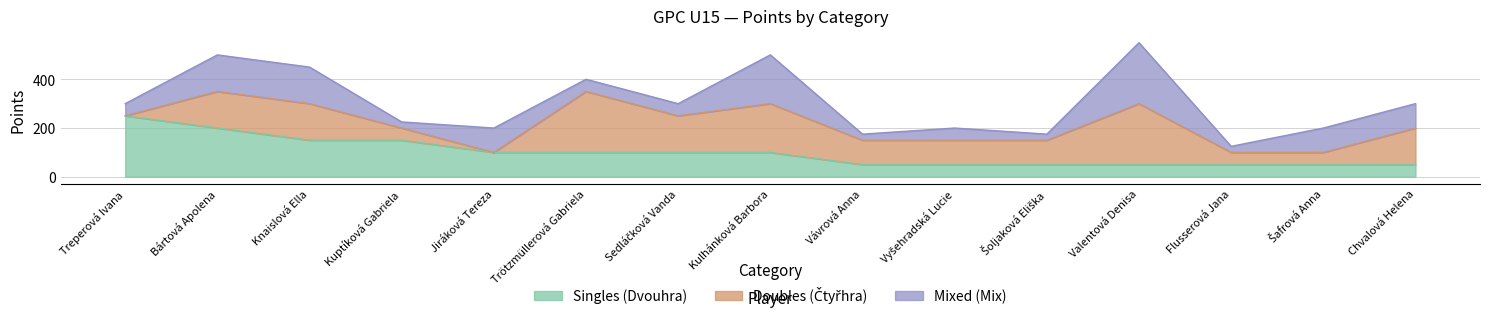

Which series ends up on top after the final intersection of Doubles (Čtyřhra) and Mixed (Mix)?

Doubles (Čtyřhra)